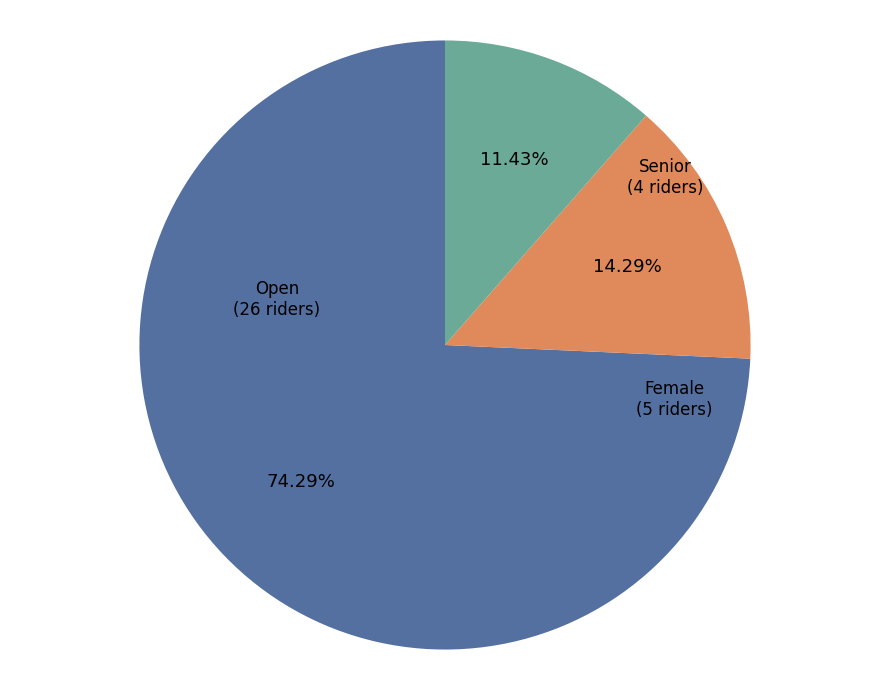

Which category has the smallest portion of the pie?

Senior